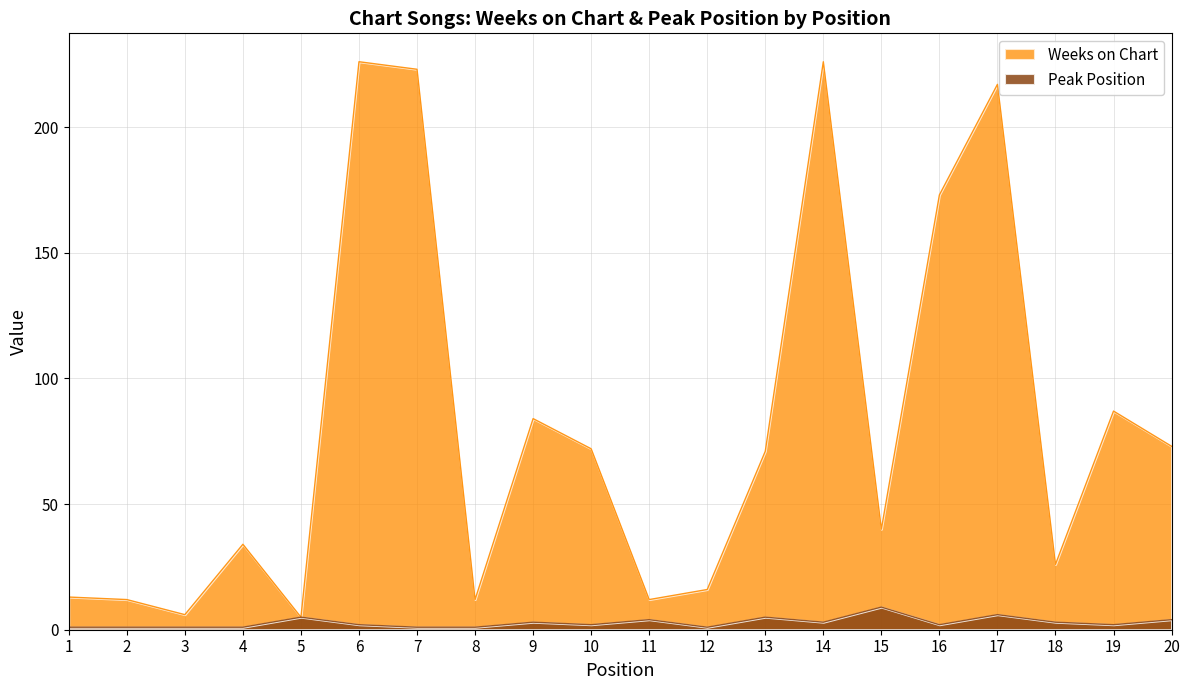

Where is the first local minimum for Weeks on Chart?

3